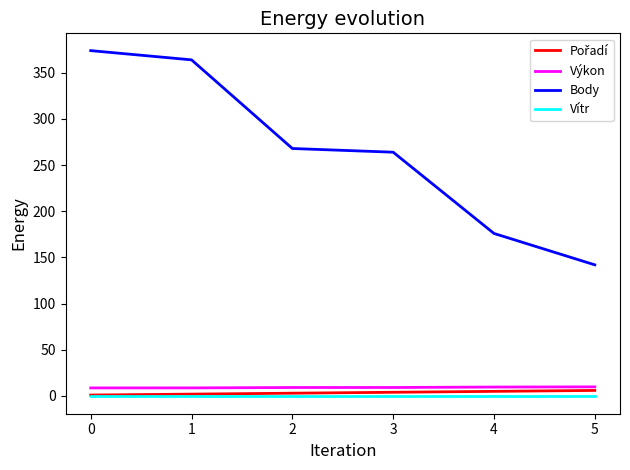

What is the maximum value shown in the chart?

374.0